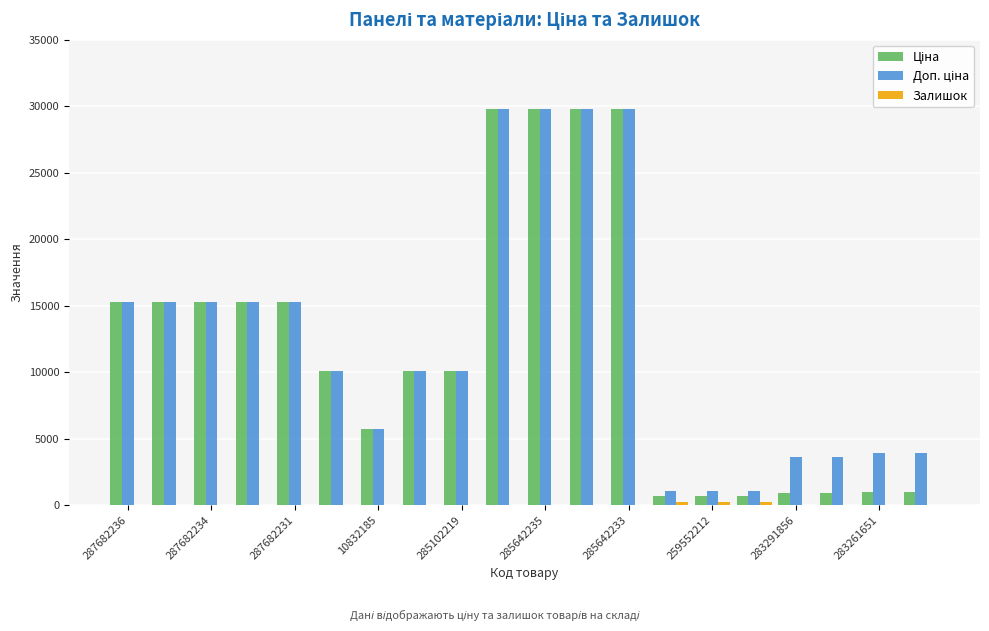

Count the number of data series in this chart.

3